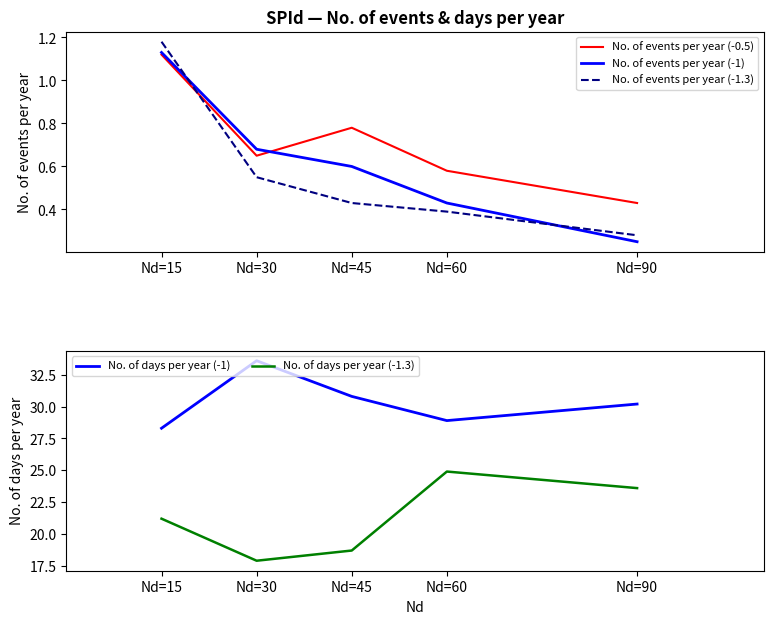

Does the chart have visible grid lines?

No